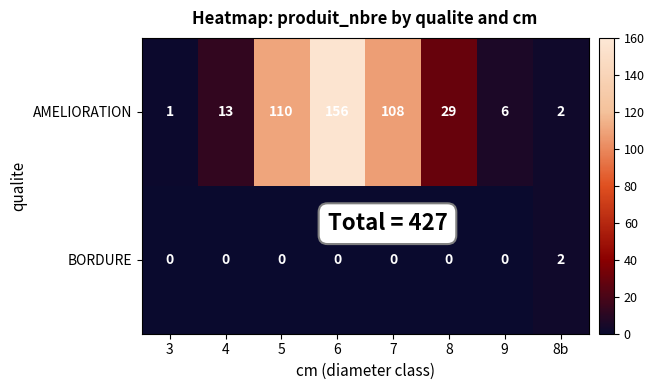

What is the difference between the maximum and minimum values in the AMELIORATION series?

155